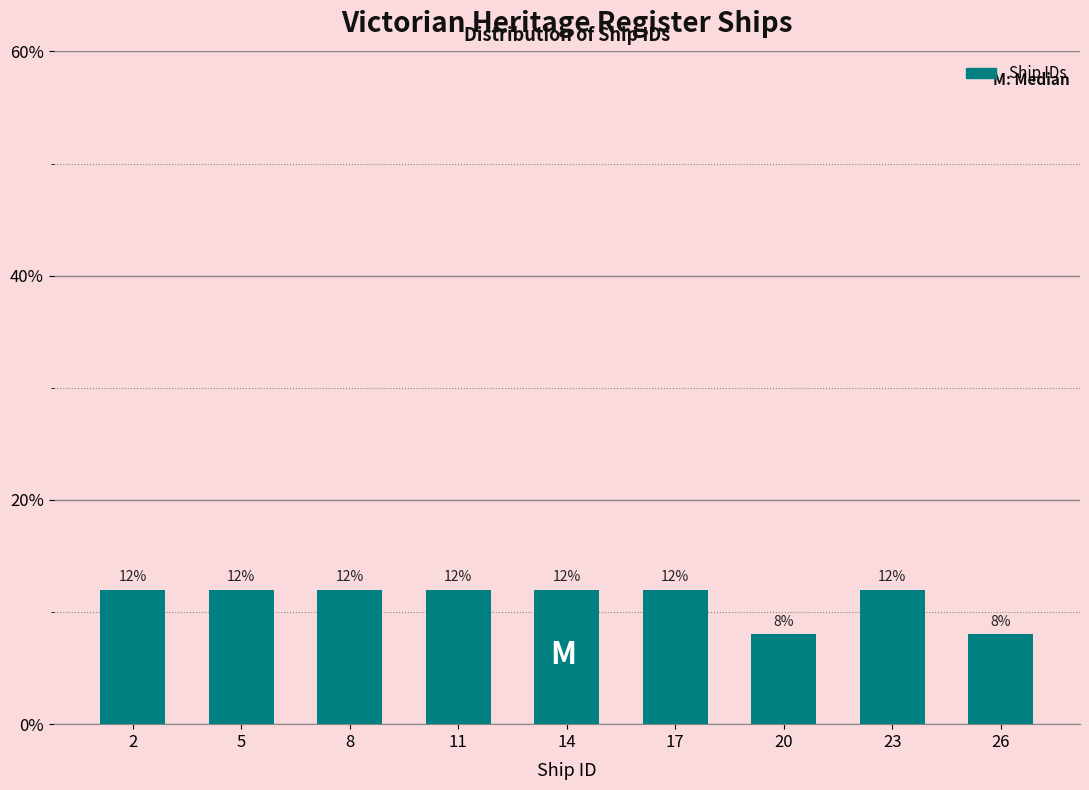

Reading left to right, transcribe all the data shown in this chart.

12	12	12	12	12	12	8	12	8